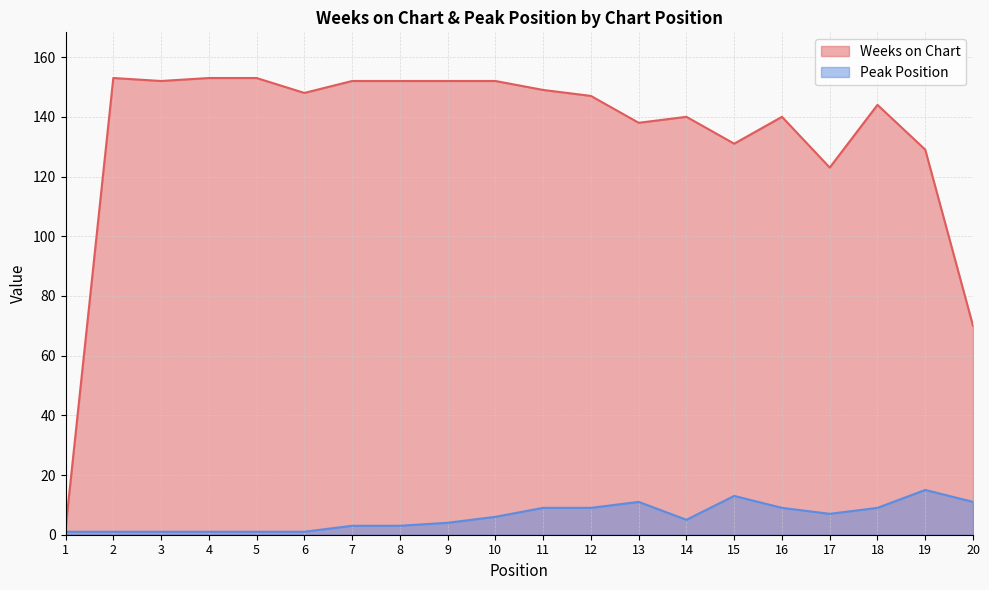

Rank the series by their average value, from highest to lowest.

Weeks on Chart, Peak Position